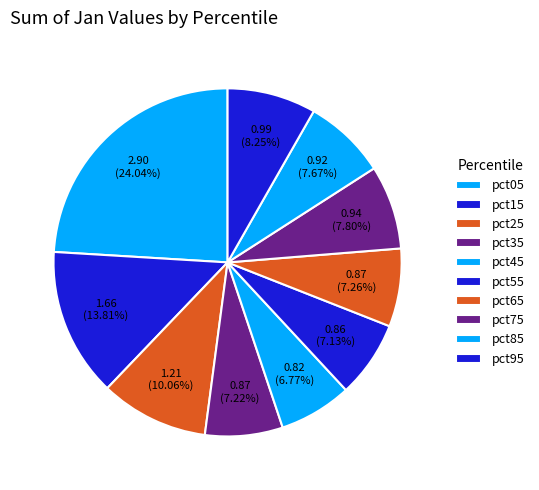

What percentage is the pct95 slice, to the nearest percent?

8%